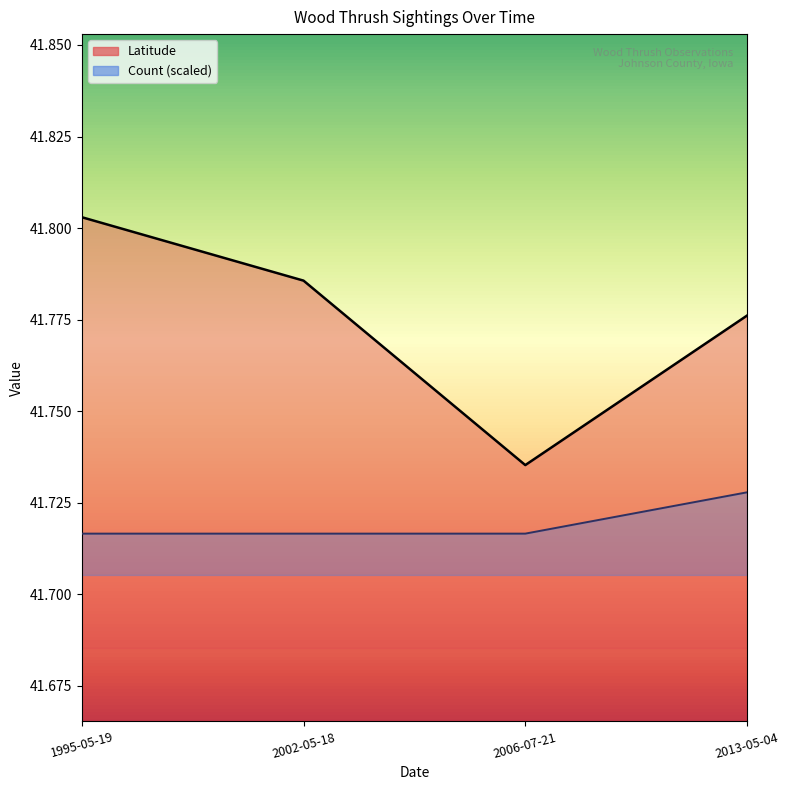

What is the difference between the maximum and minimum values in the Latitude series?

0.1